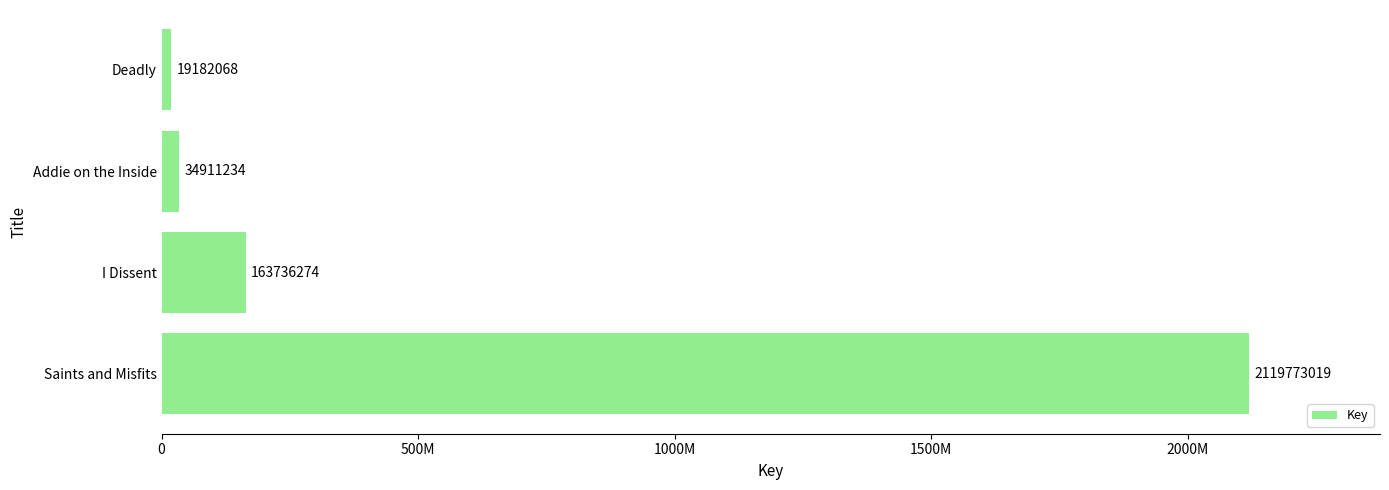

What is the sum of all values?

2337602595